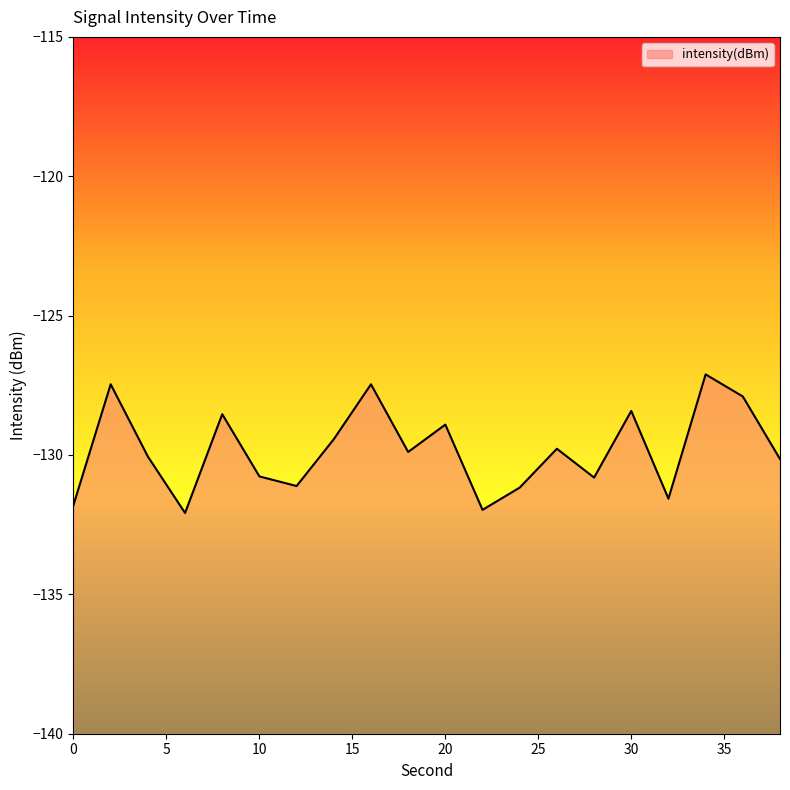

How many data points does each series have?

20